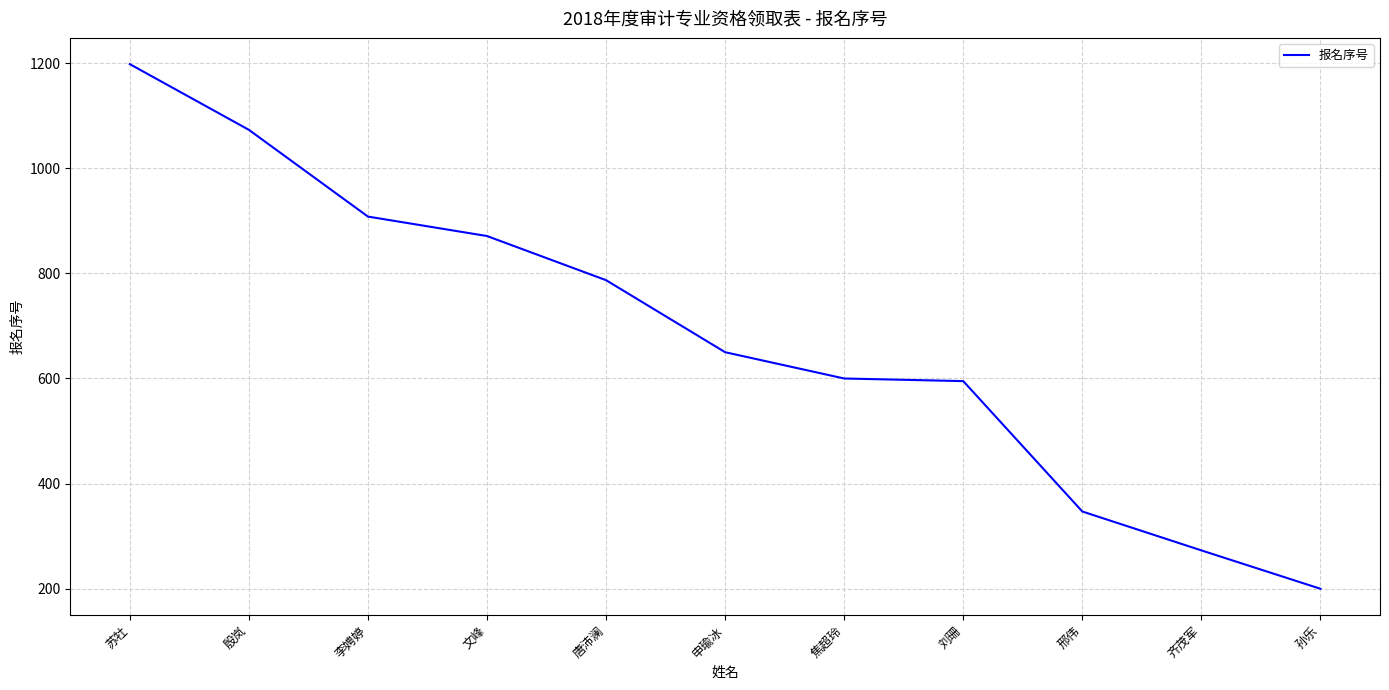

Does the chart display data point markers on the line(s)?

No